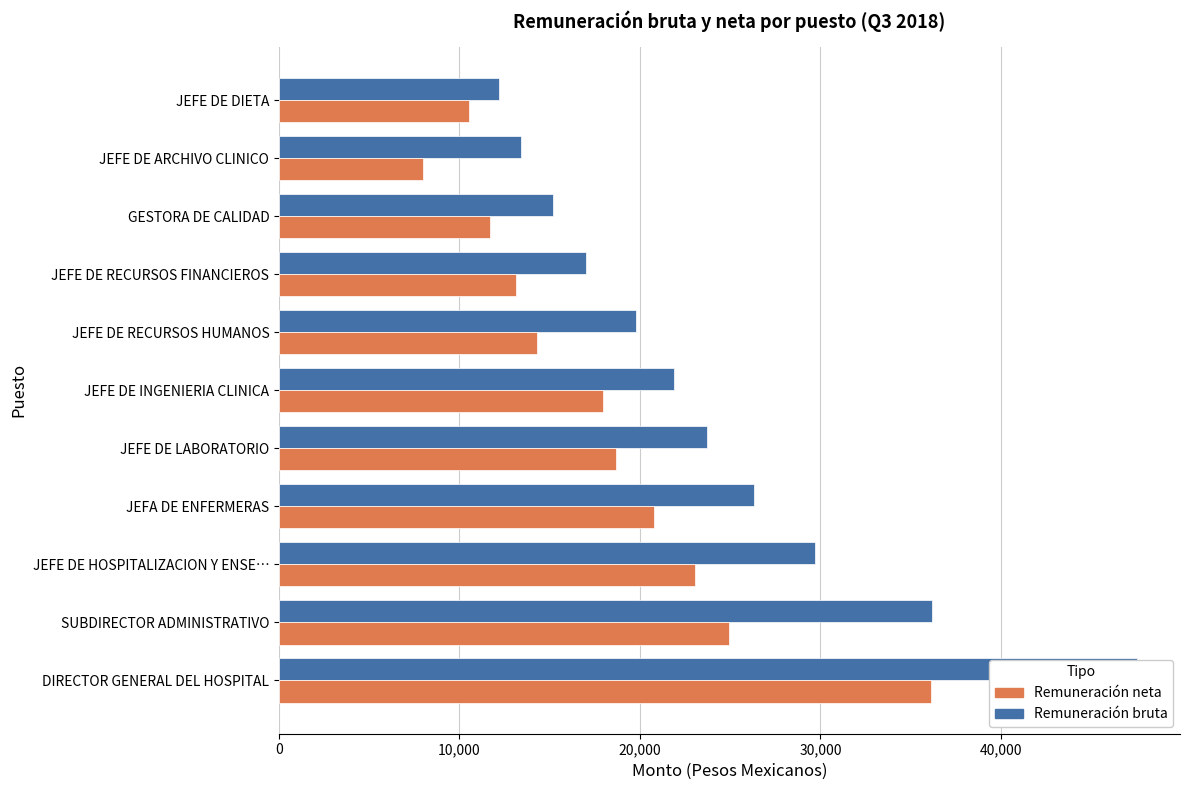

What position from the right is SUBDIRECTOR ADMINISTRATIVO?

10